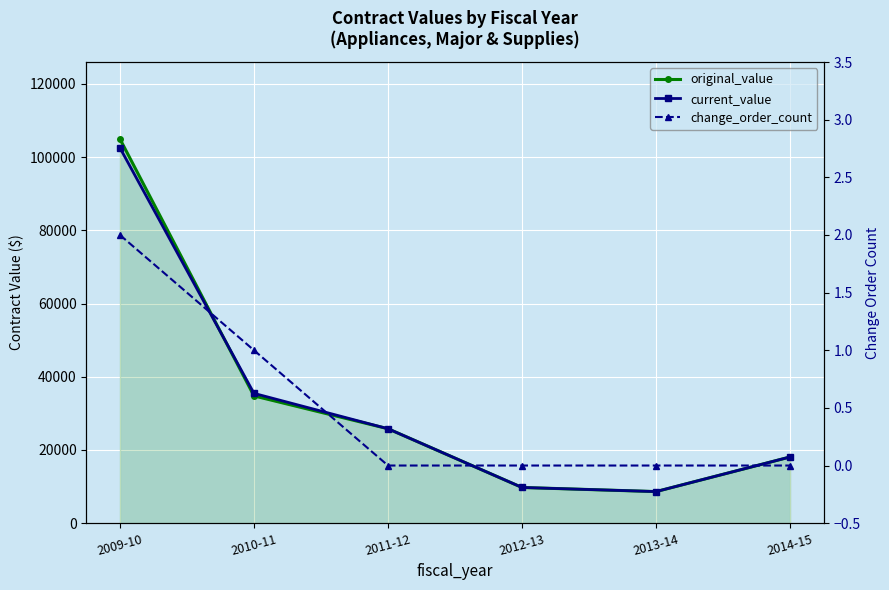

What is the sum of all change_order_count values?

3.0